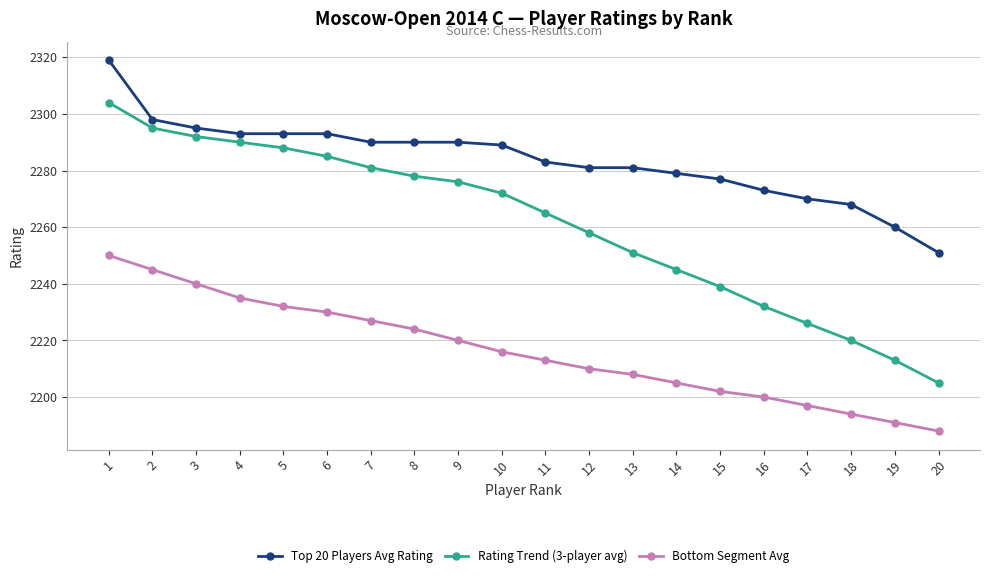

Reading left to right, list all the values displayed in this chart.

Top 20 Players Avg Rating: 1=2319	2=2298	3=2295	4=2293	5=2293	6=2293	7=2290	8=2290	9=2290	10=2289	11=2283	12=2281	13=2281	14=2279	15=2277	16=2273	17=2270	18=2268	19=2260	20=2251
Rating Trend (3-player avg): 1=2304	2=2295	3=2292	4=2290	5=2288	6=2285	7=2281	8=2278	9=2276	10=2272	11=2265	12=2258	13=2251	14=2245	15=2239	16=2232	17=2226	18=2220	19=2213	20=2205
Bottom Segment Avg: 1=2250	2=2245	3=2240	4=2235	5=2232	6=2230	7=2227	8=2224	9=2220	10=2216	11=2213	12=2210	13=2208	14=2205	15=2202	16=2200	17=2197	18=2194	19=2191	20=2188